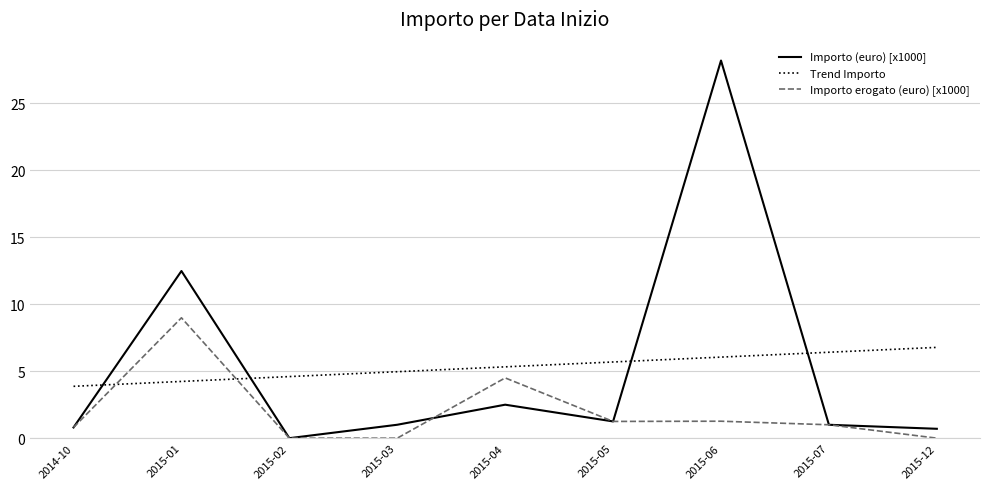

Does the chart display data point markers on the line(s)?

No